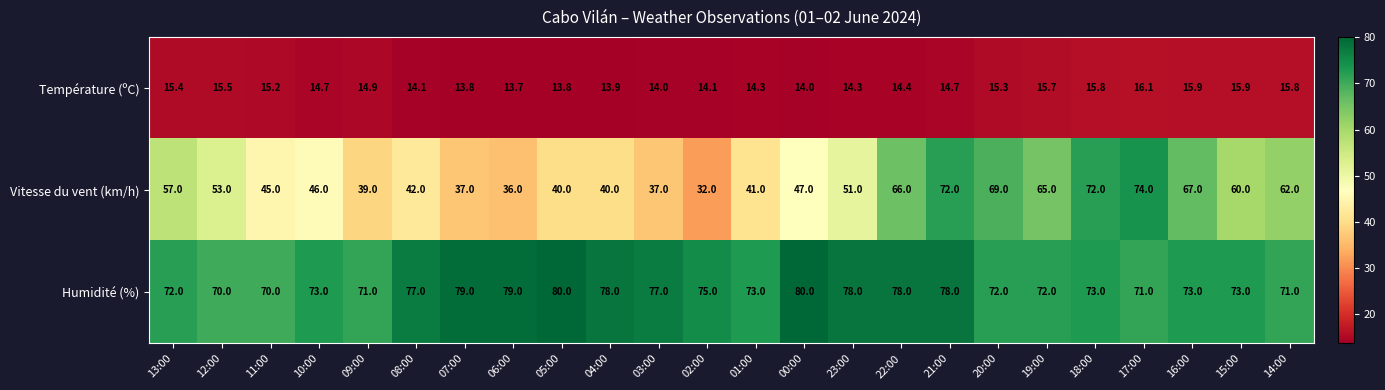

Rank the series by their maximum value, from lowest to highest.

Température (ºC), Vitesse du vent (km/h), Humidité (%)